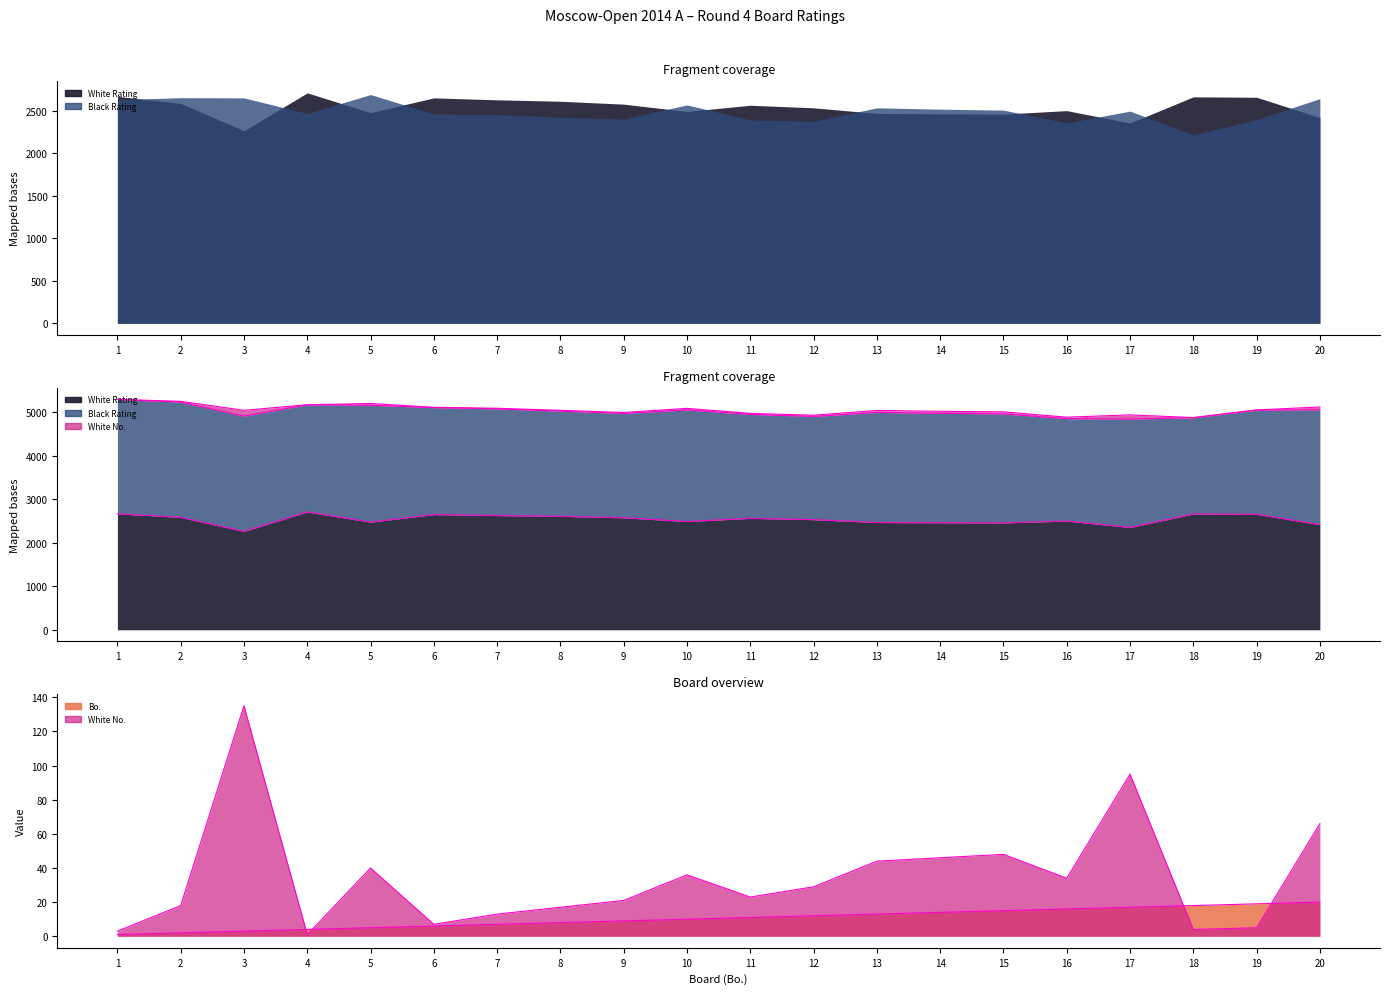

What is the sum of all White No. (edge) values?

101265